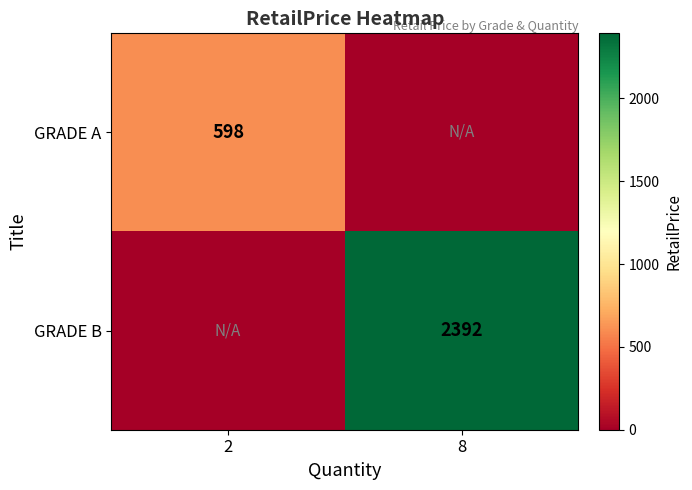

True or false: GRADE B has a value of 4169 at 8.

False